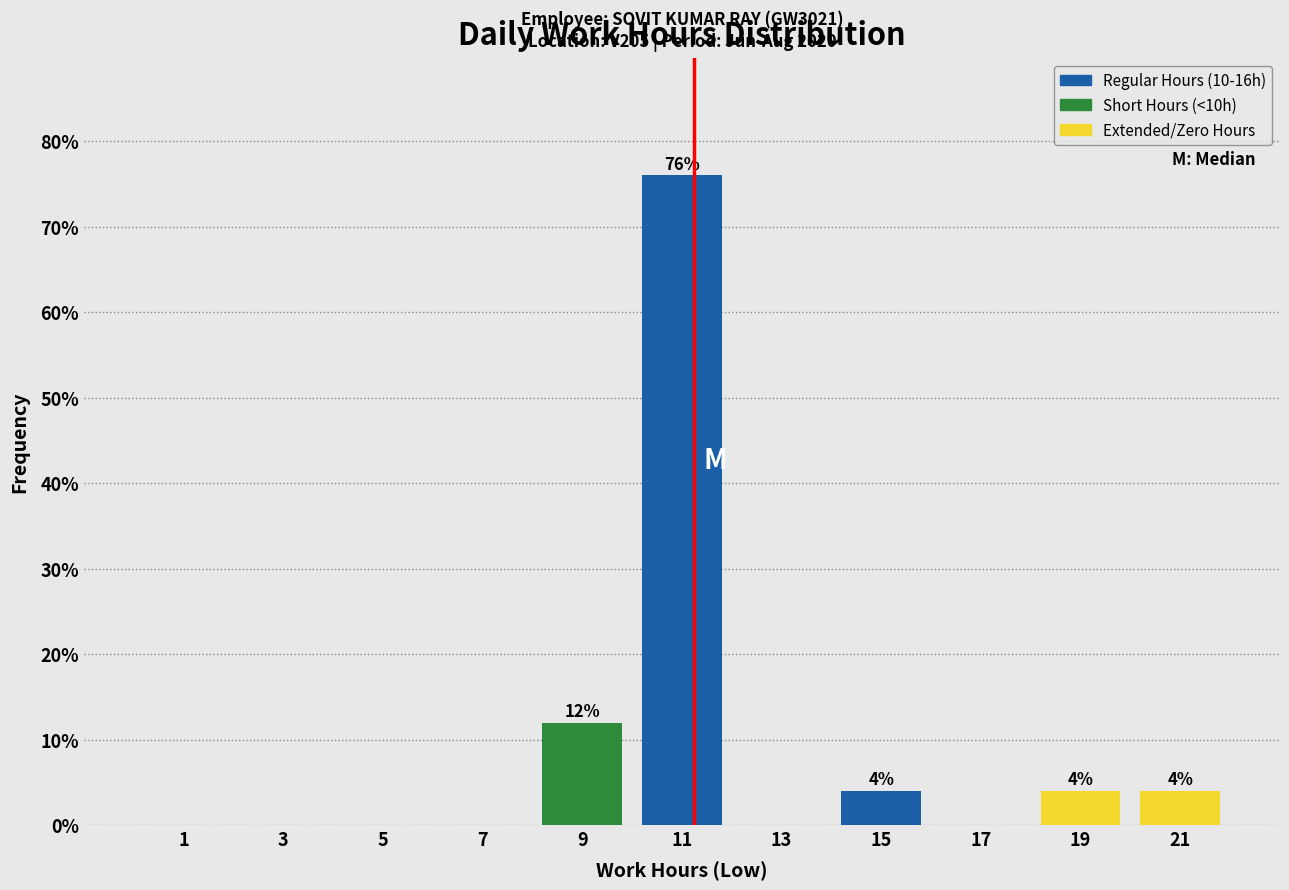

Which range on the x-axis has the tallest bar?

10 to 12